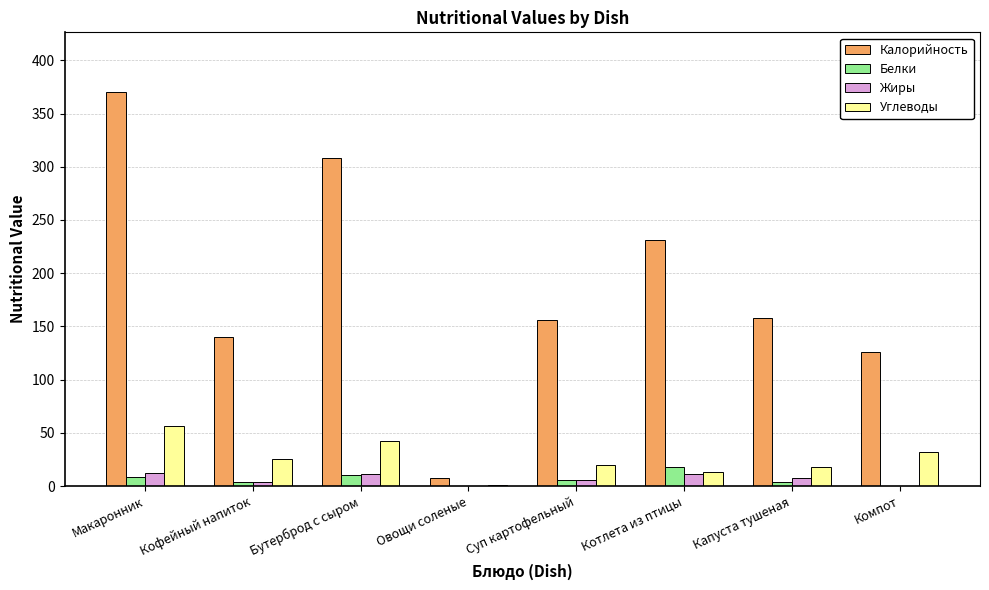

Which label corresponds to the largest value in the chart?

Макаронник